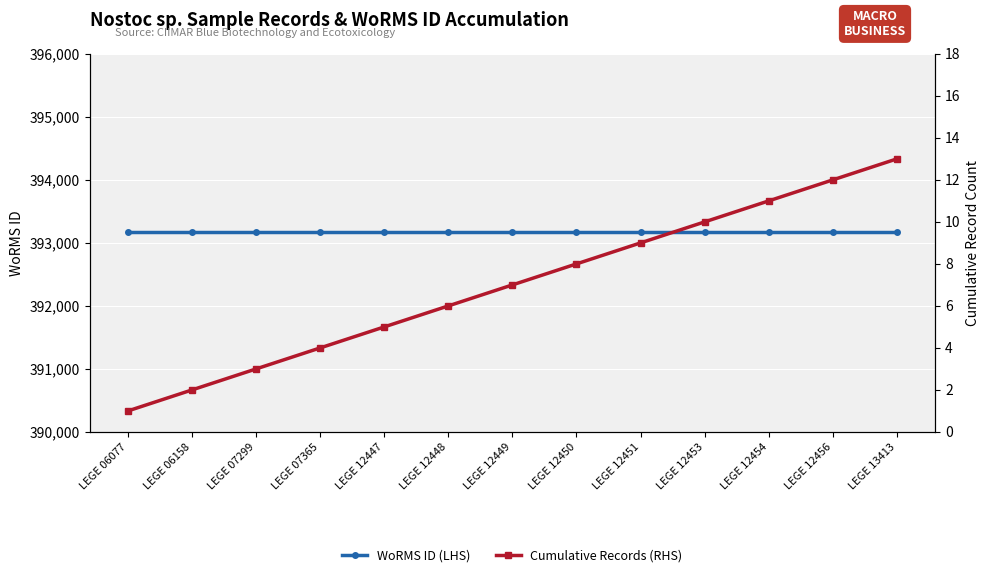

What is the sum of the Cumulative Records (RHS) values at LEGE 13413 and LEGE 12448?

19